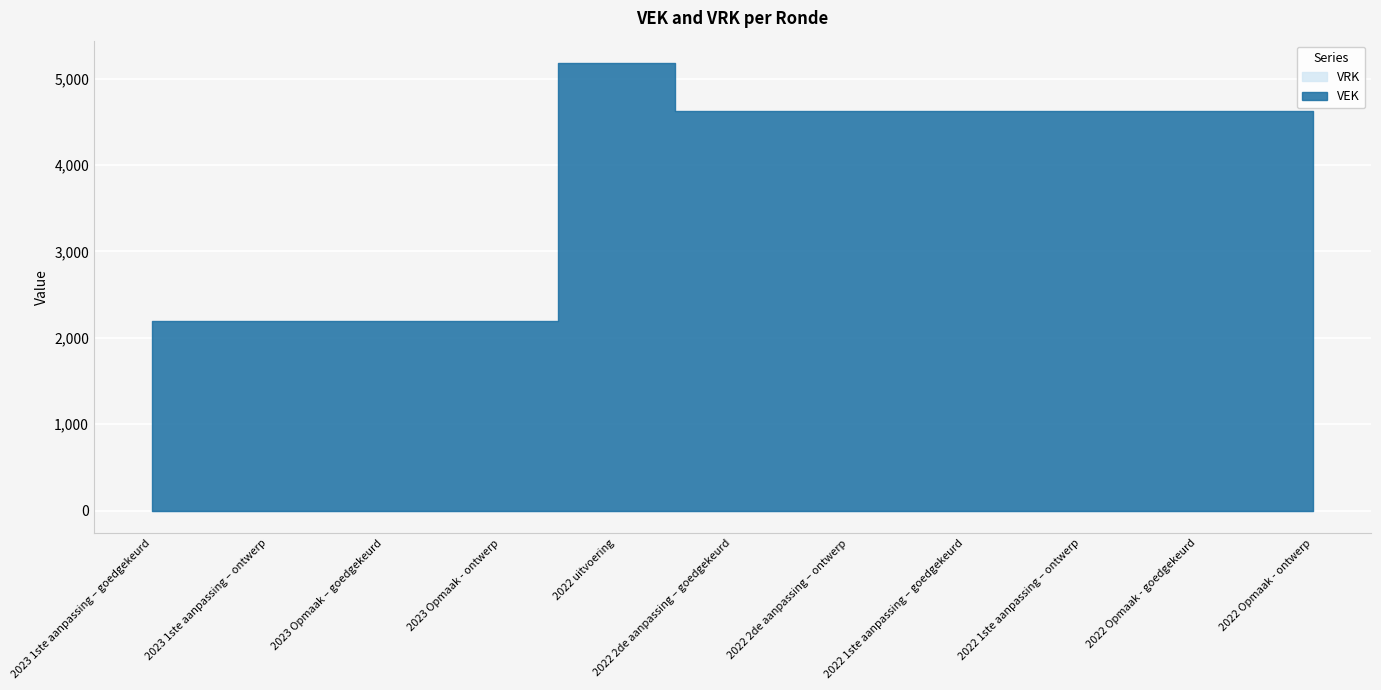

What is the approximate value of VEK at 2022 1ste aanpassing – goedgekeurd, to the nearest 10?

4620